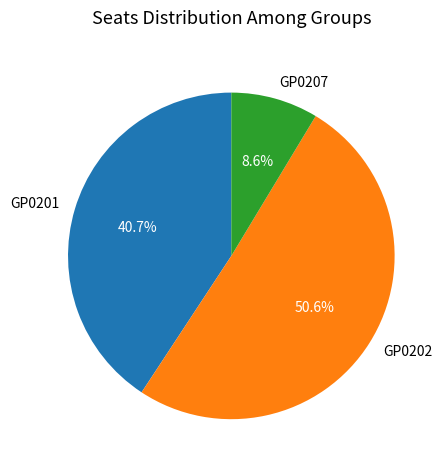

What is the smallest slice in the pie chart?

GP0207